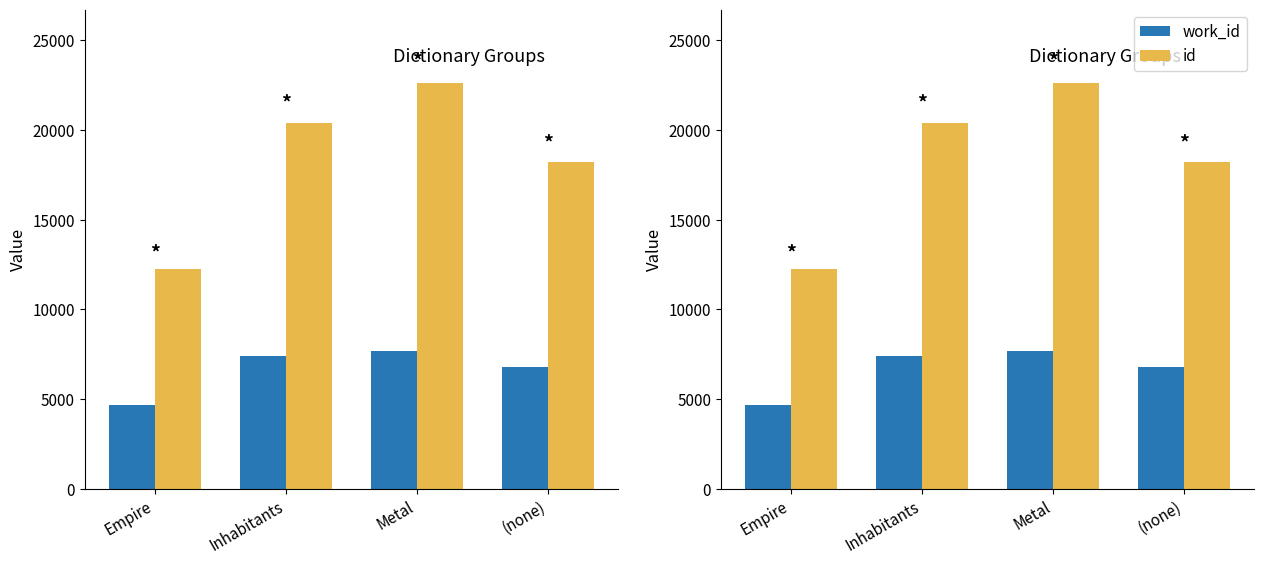

How many bars are there in total?

8